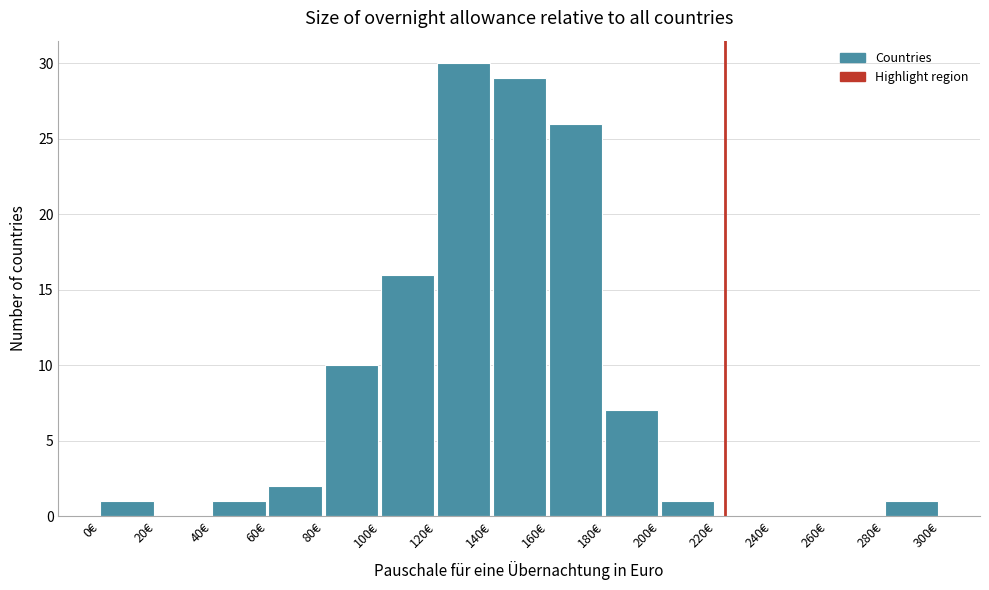

How tall is the bar that spans 140 to 160 on the x-axis? The values are not printed on the chart, so give them approximately, as read against the axis.

29